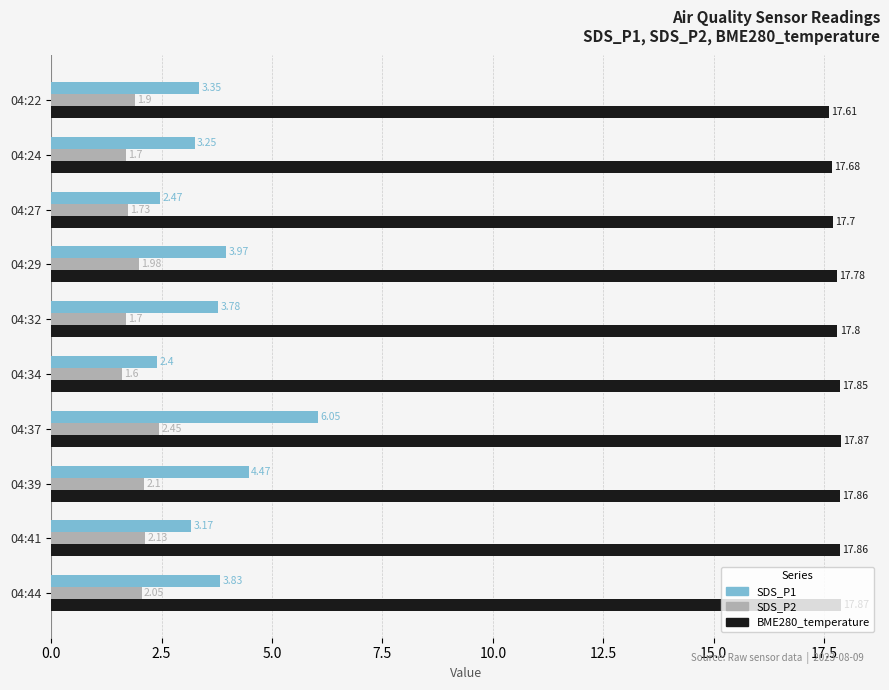

List the series in order of their peak value, highest first.

BME280_temperature, SDS_P1, SDS_P2